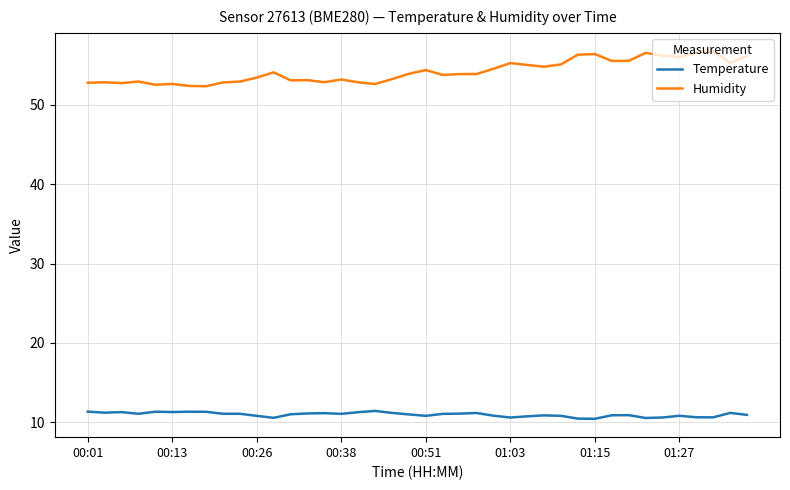

List the series in order of their peak value, lowest first.

Temperature, Humidity